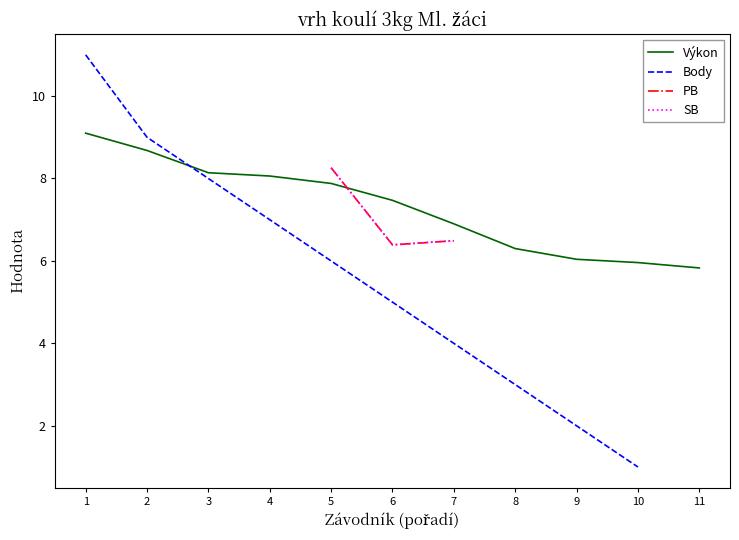

Which series has the widest spread of values?

Body